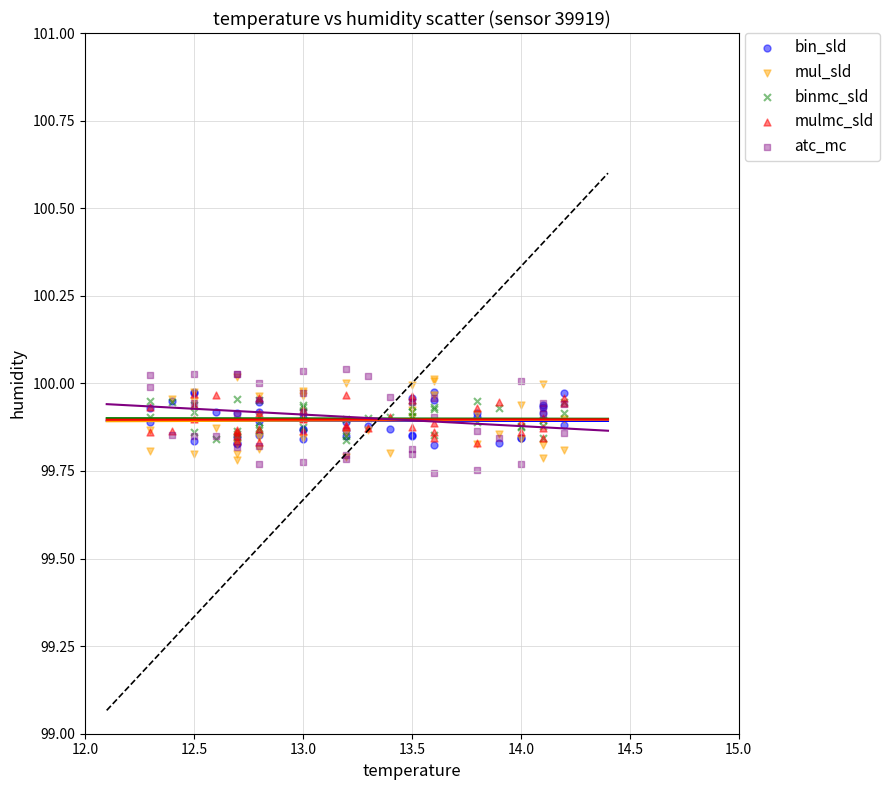

Which series reaches the maximum Y coordinate?

atc_mc